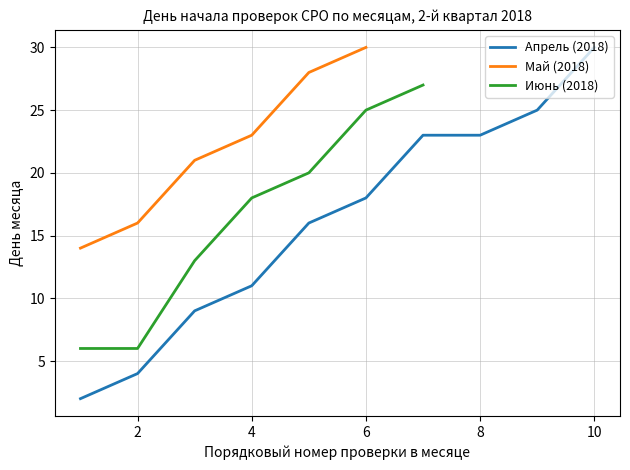

What is the highest value of the Май series?

30